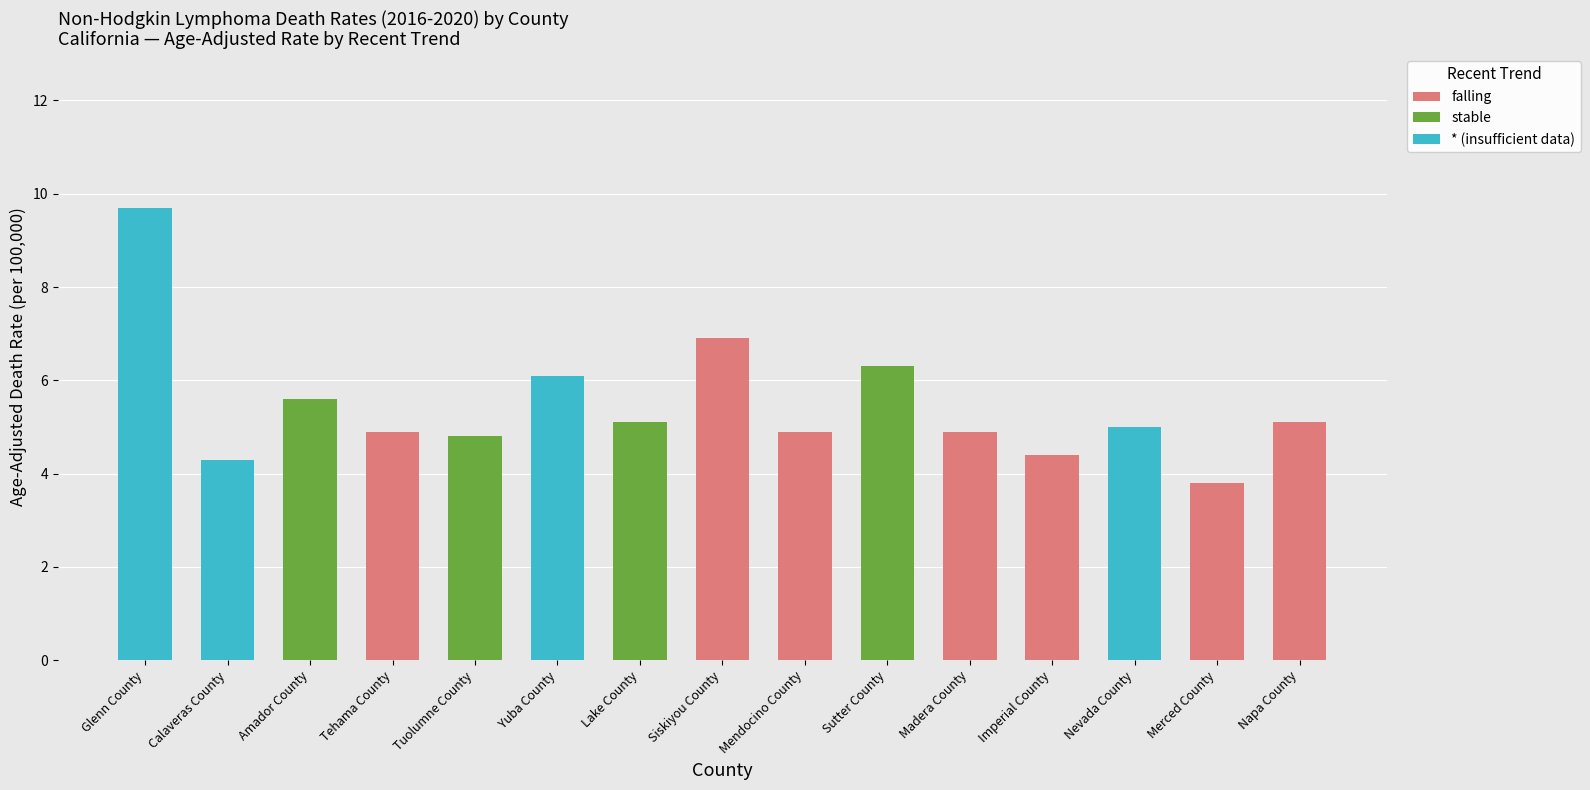

Count the number of data series in this chart.

3